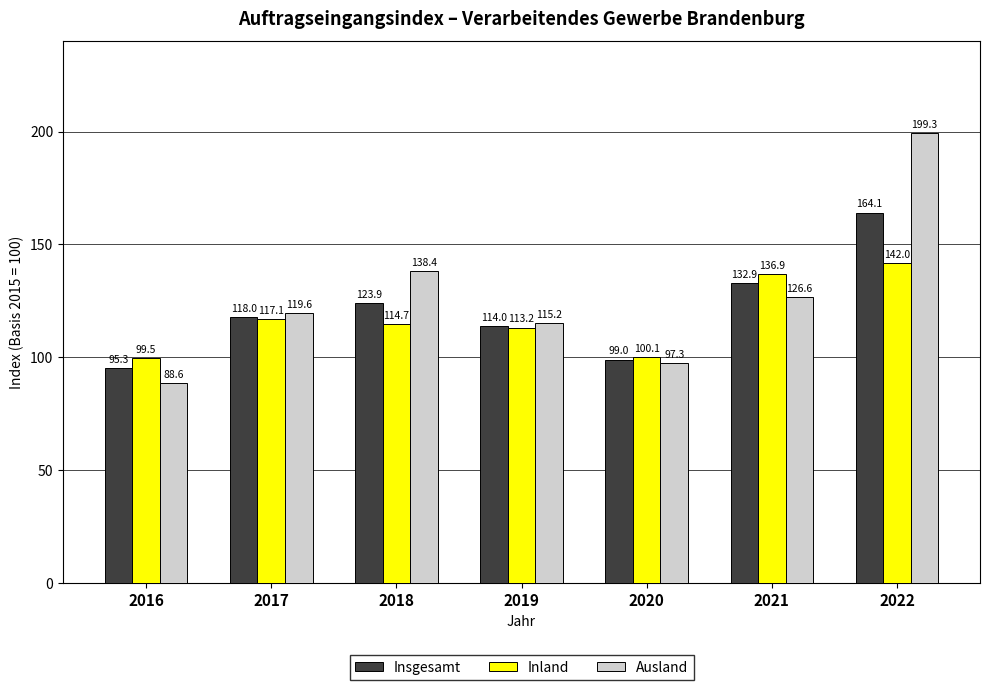

What is the value of the Ausland bar at the 3rd from the left?

138.4